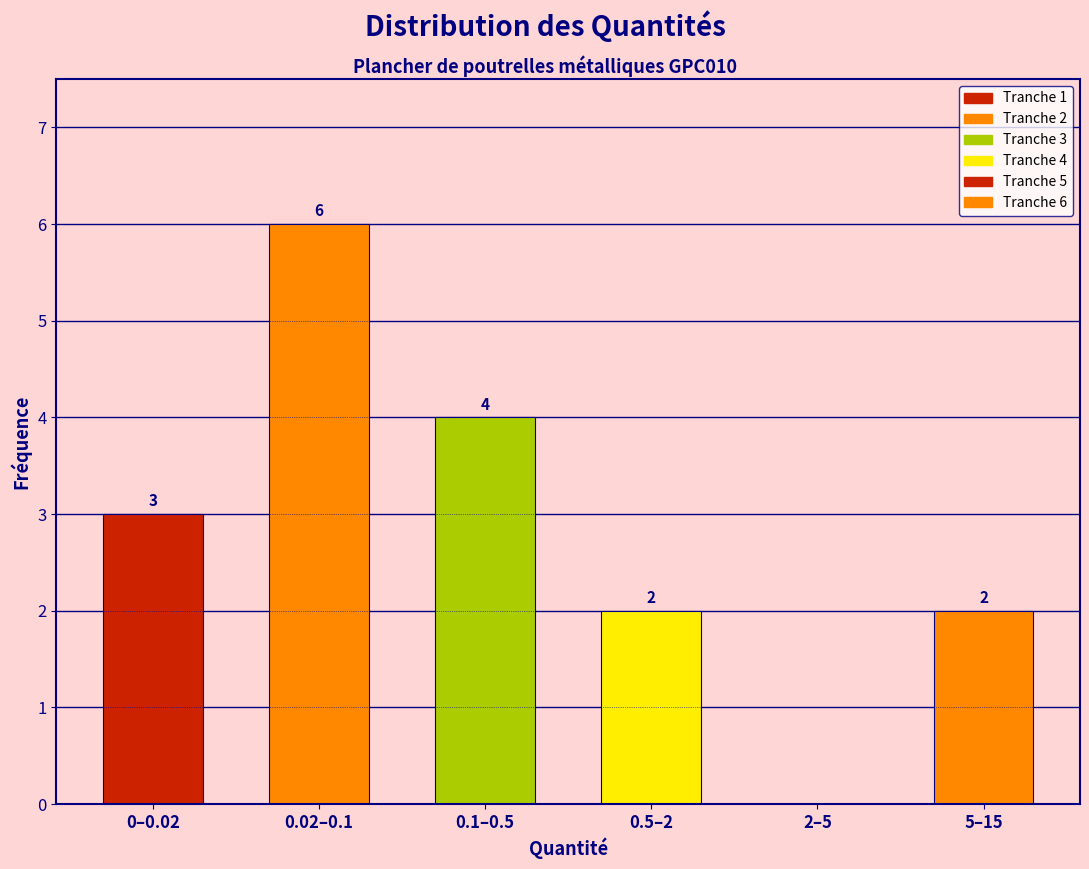

Reading left to right, extract all data points from this chart.

0–0.02=3	0.02–0.1=6	0.1–0.5=4	0.5–2=2	2–5=0	5–15=2